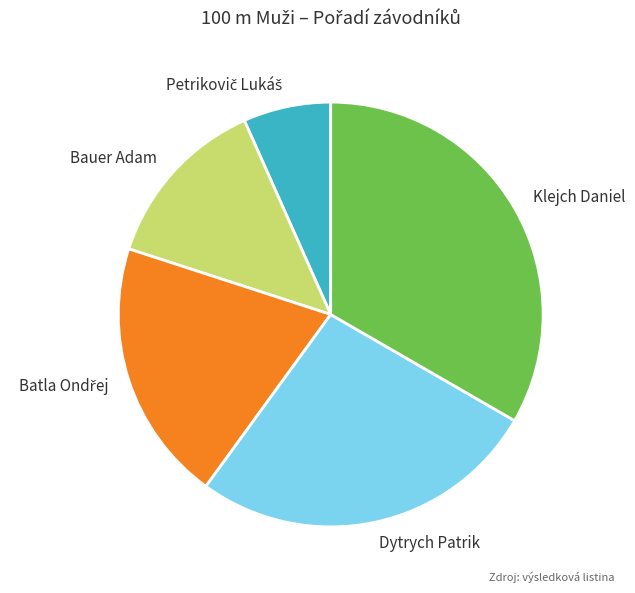

Is Bauer Adam the majority of the pie?

No